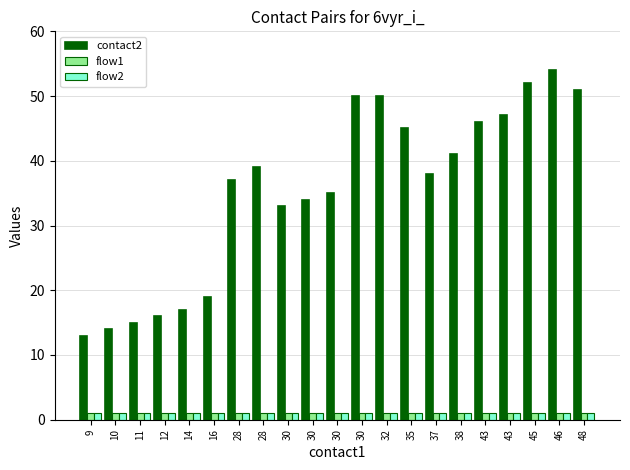

Reading left to right, what are all the values shown in this chart?

contact2: 9=13	10=14	11=15	12=16	14=17	16=19	28=37	28=39	30=33	30=34	30=35	30=50	32=50	35=45	37=38	38=41	43=46	43=47	45=52	46=54	48=51
flow1: 9=1	10=1	11=1	12=1	14=1	16=1	28=1	28=1	30=1	30=1	30=1	30=1	32=1	35=1	37=1	38=1	43=1	43=1	45=1	46=1	48=1
flow2: 9=1	10=1	11=1	12=1	14=1	16=1	28=1	28=1	30=1	30=1	30=1	30=1	32=1	35=1	37=1	38=1	43=1	43=1	45=1	46=1	48=1